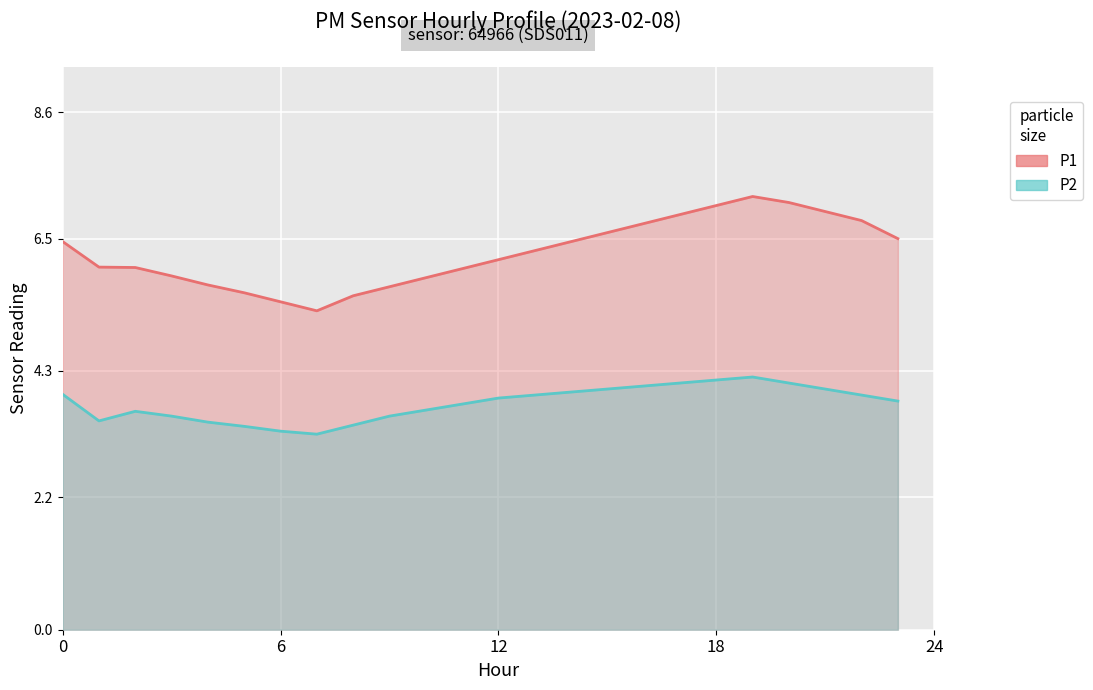

How many interior local peaks does the P1 series have?

1